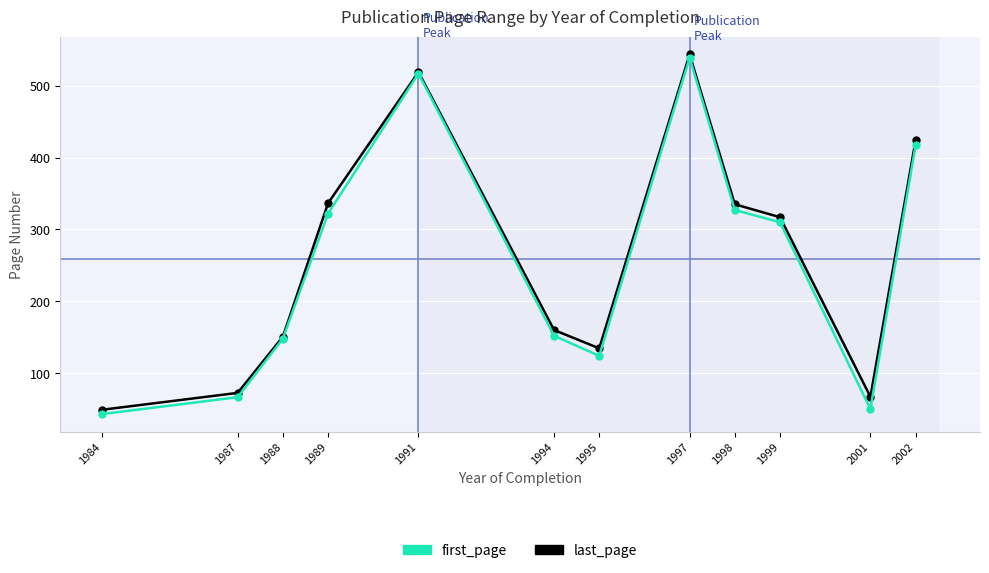

What is the value of the first_page point at the 2nd from the left?

66.5